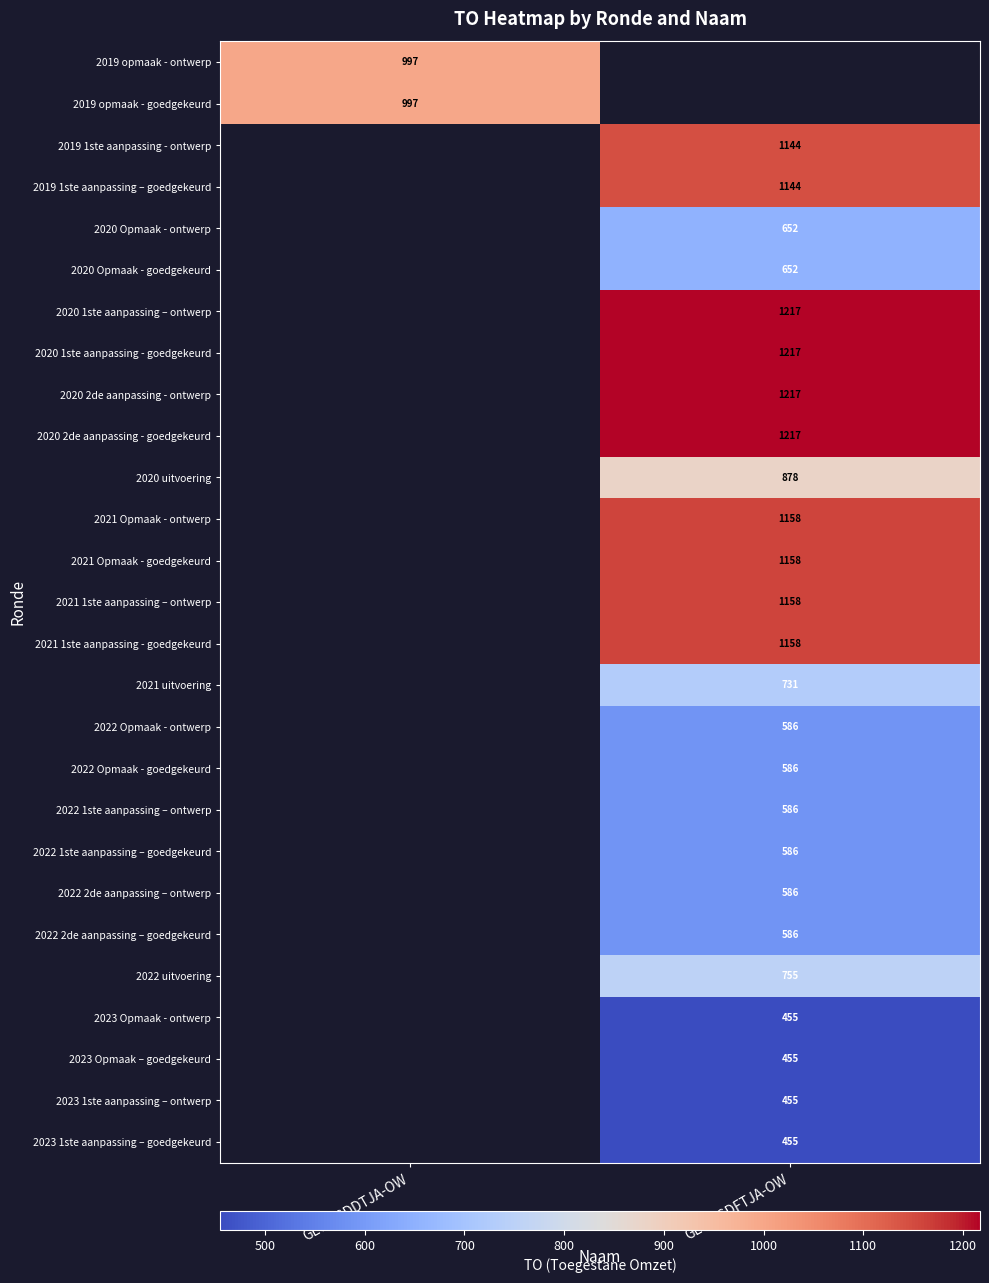

Is it true that 2023 Opmaak - ontwerp equals 709 at GE0-9GDFTJA-OW?

False